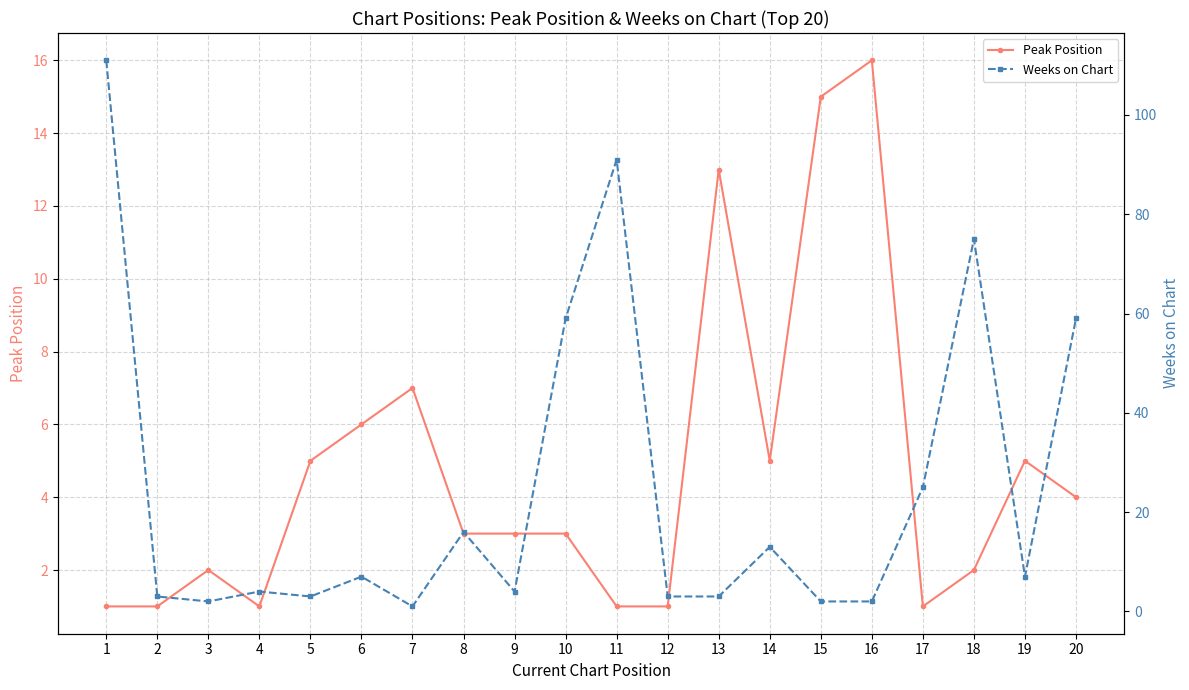

At 8, list the series in order from smallest to largest.

Peak Position, Weeks on Chart